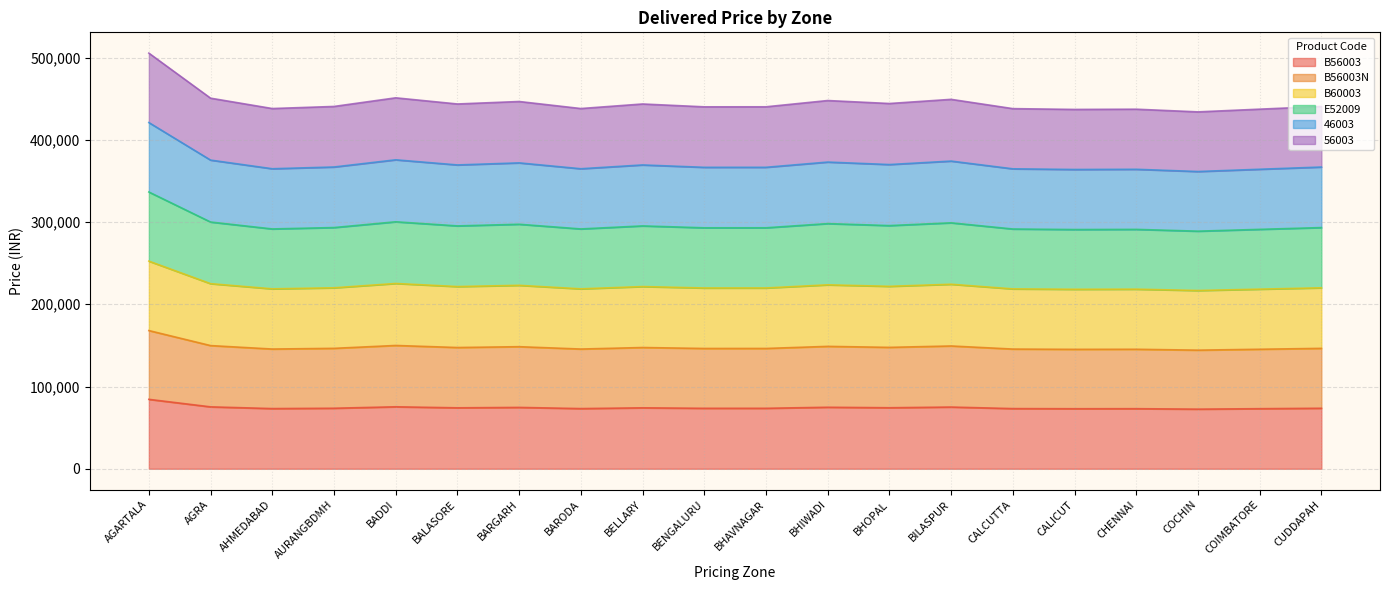

Does the chart display data point markers on the line(s)?

No